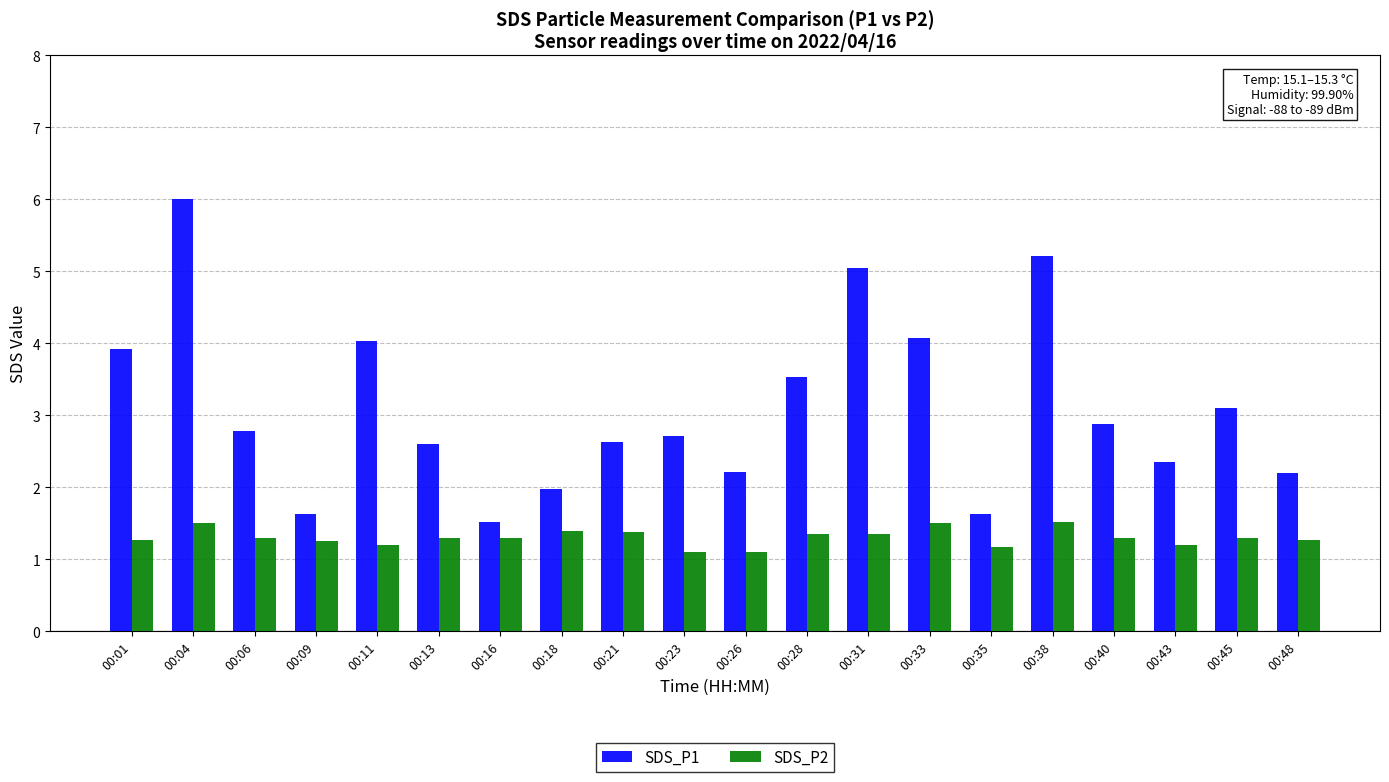

At which category is the sum across all series the highest?

00:04